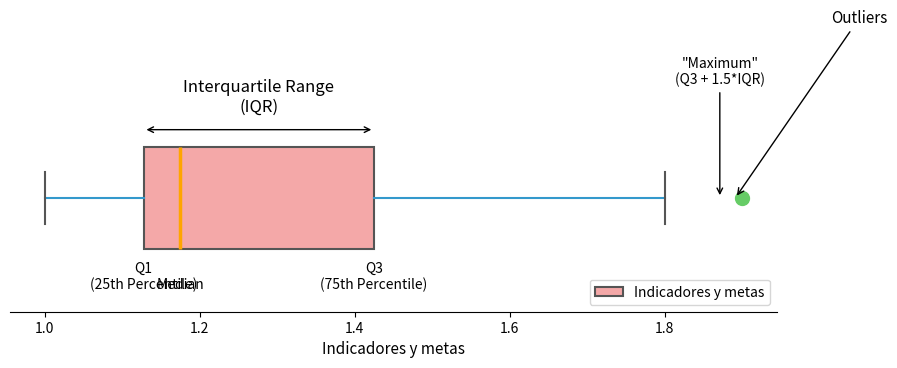

Transcribe this box plot: give where the median line is, the range the box spans, and where the two whiskers end, as read against the x-axis. The values are not printed on the chart, so give them approximately, as read against the axis.

median 1.18, box 1.12 to 1.42, whiskers 1.00 to 1.80